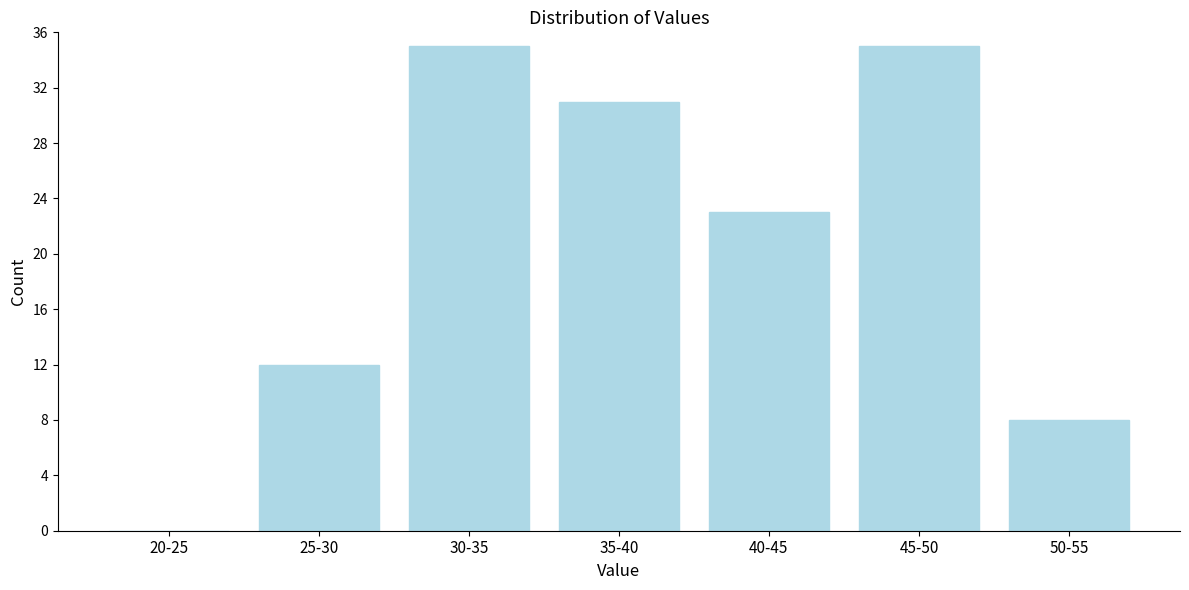

Reading left to right, extract all data points from this chart.

20-25=0	25-30=12	30-35=35	35-40=31	40-45=23	45-50=35	50-55=8